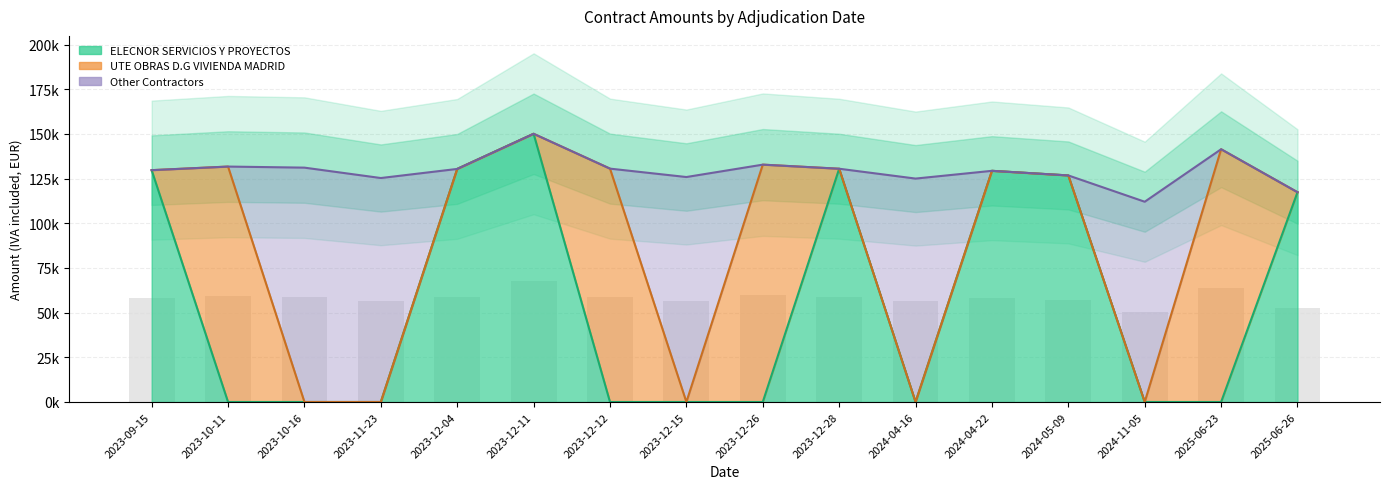

What is the difference between the second highest and second lowest values in the ELECNOR SERVICIOS Y PROYECTOS series?

130544.9